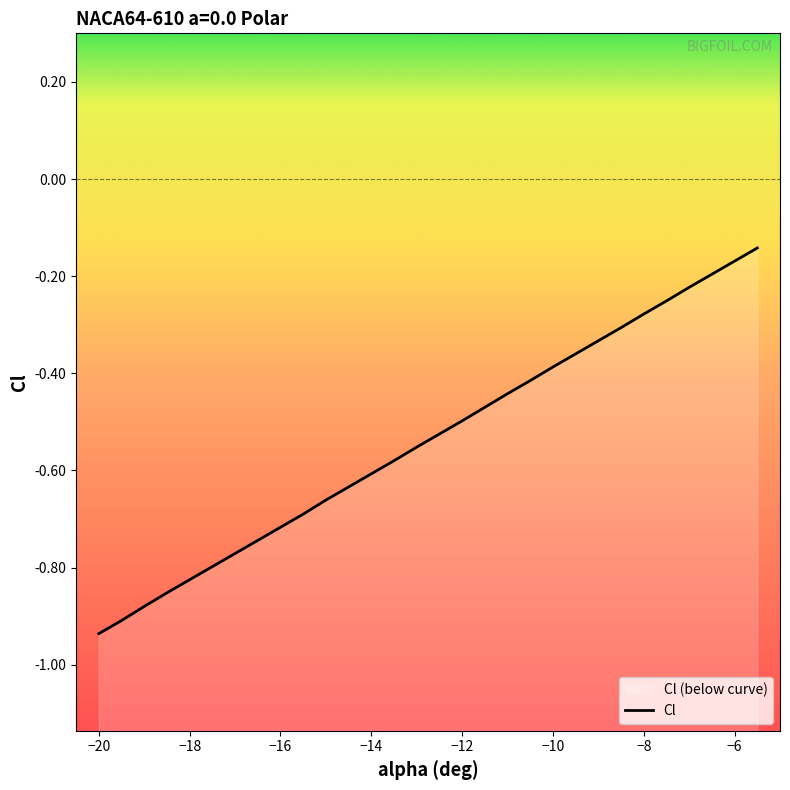

What is the sum of the values at -9.5 and -12.5?

-0.9